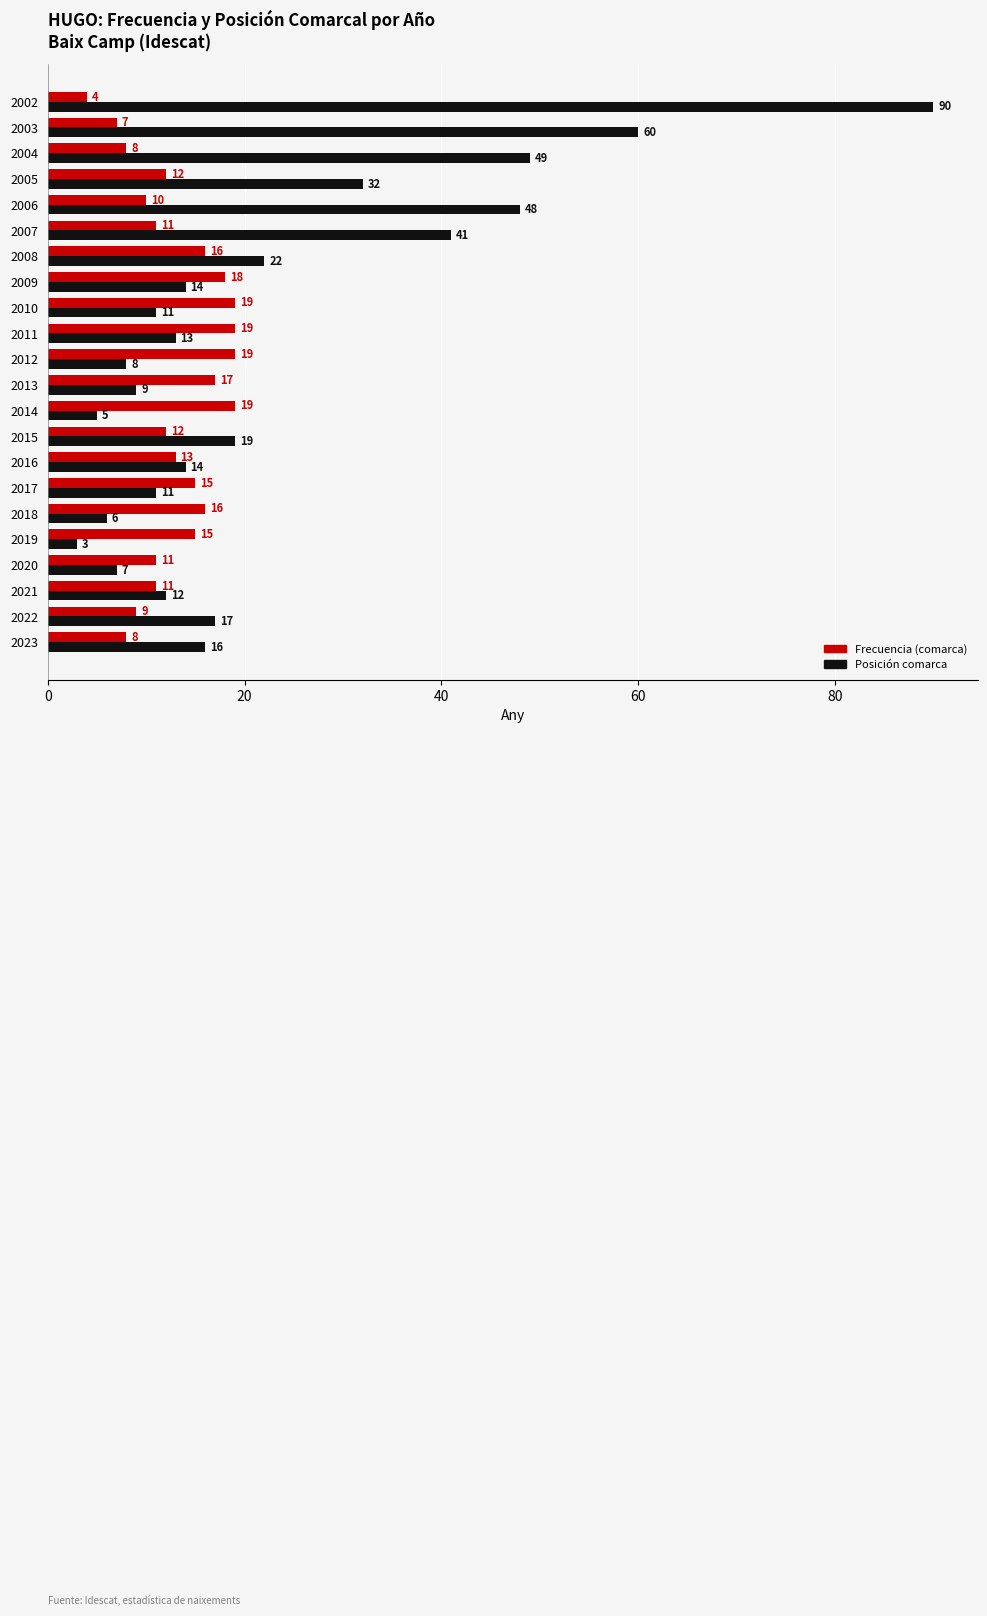

List the series in order of their overall mean, lowest first.

Frecuencia (comarca), Posición comarca